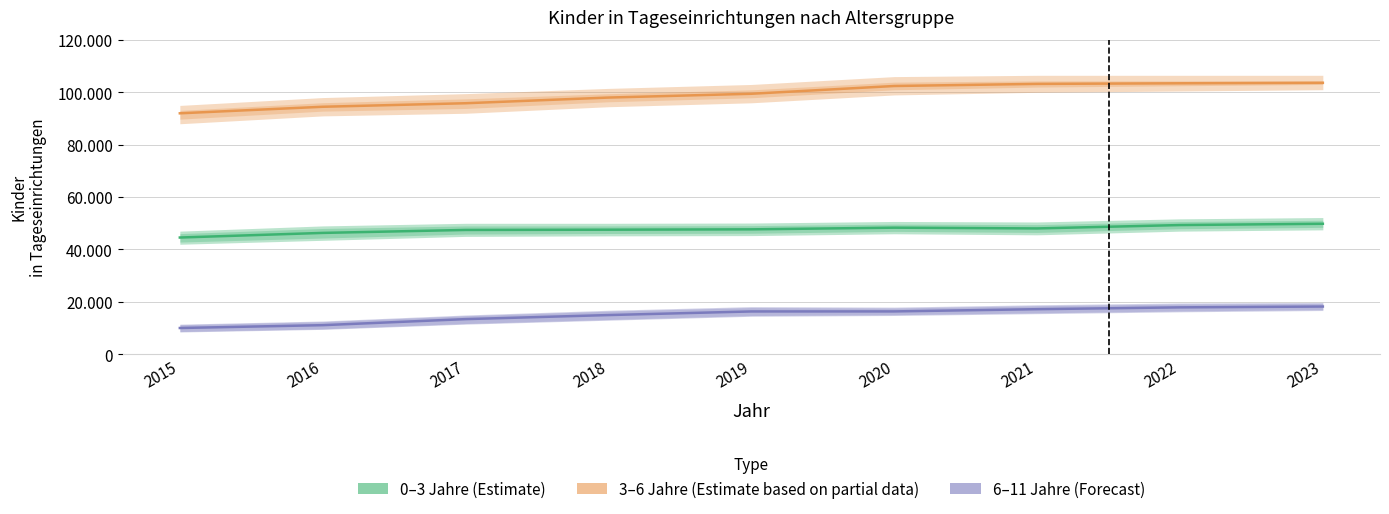

How many distinct data groups are displayed?

3